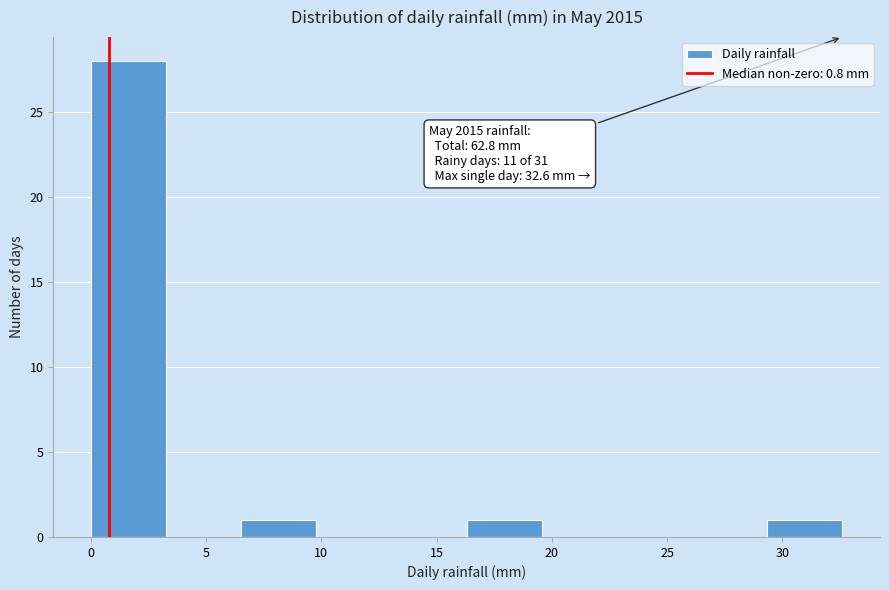

Over which range of the x-axis is the bar tallest?

0.0 to 3.5